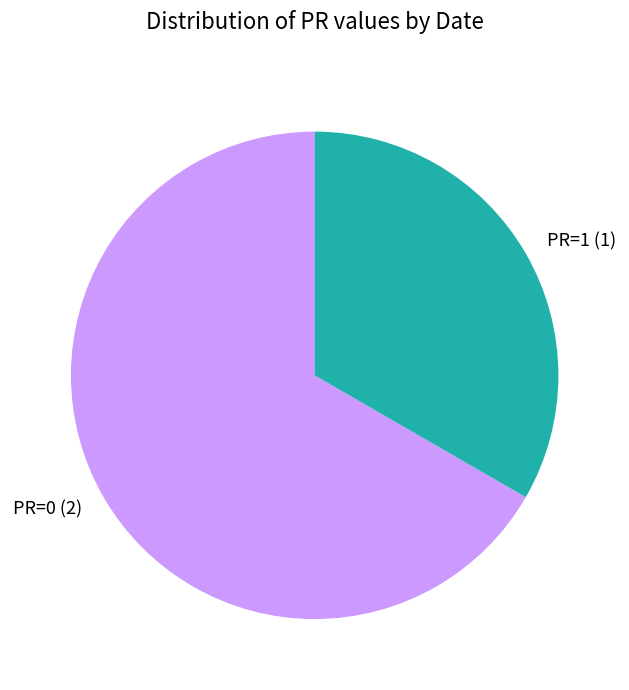

Which slice is the smallest?

PR=1 (1)